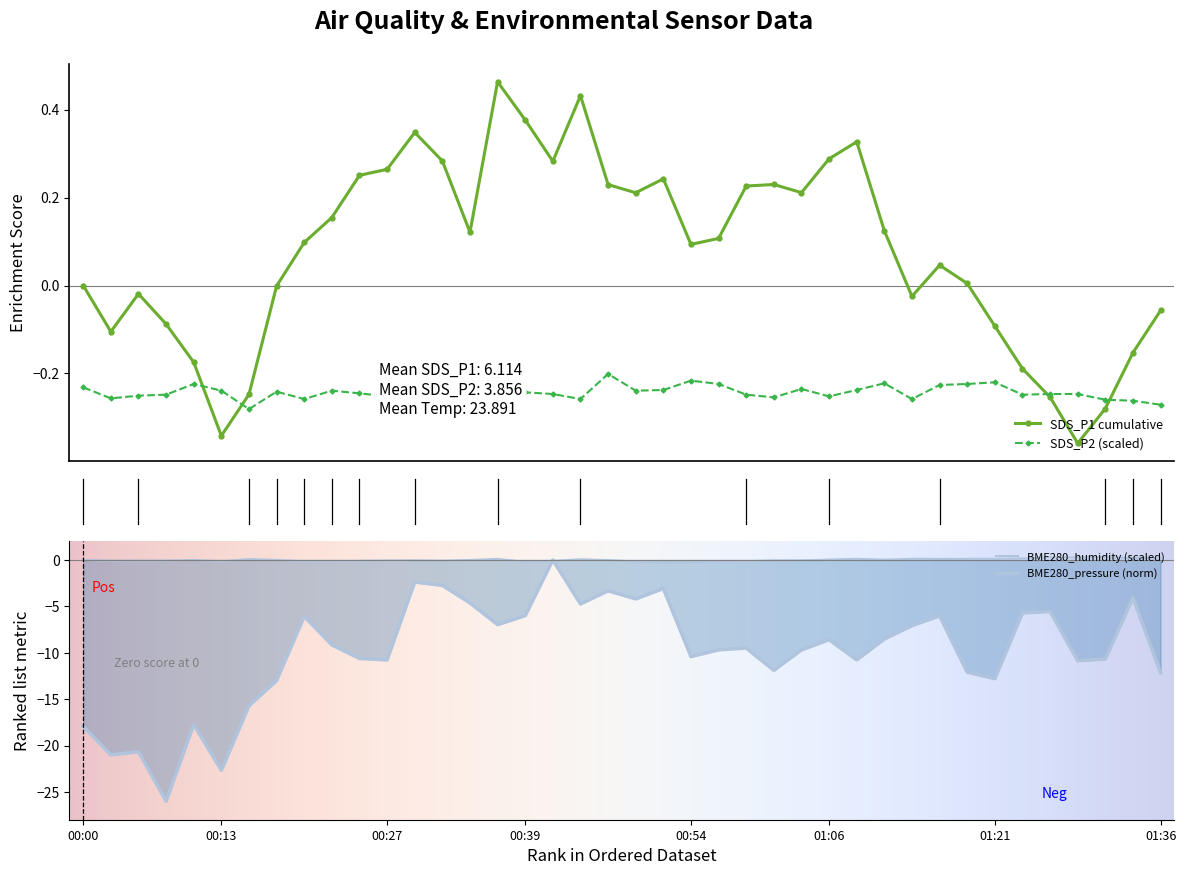

Rank the series at 01:11 from highest to lowest value.

BME280_humidity, SDS_P2, BME280_pressure